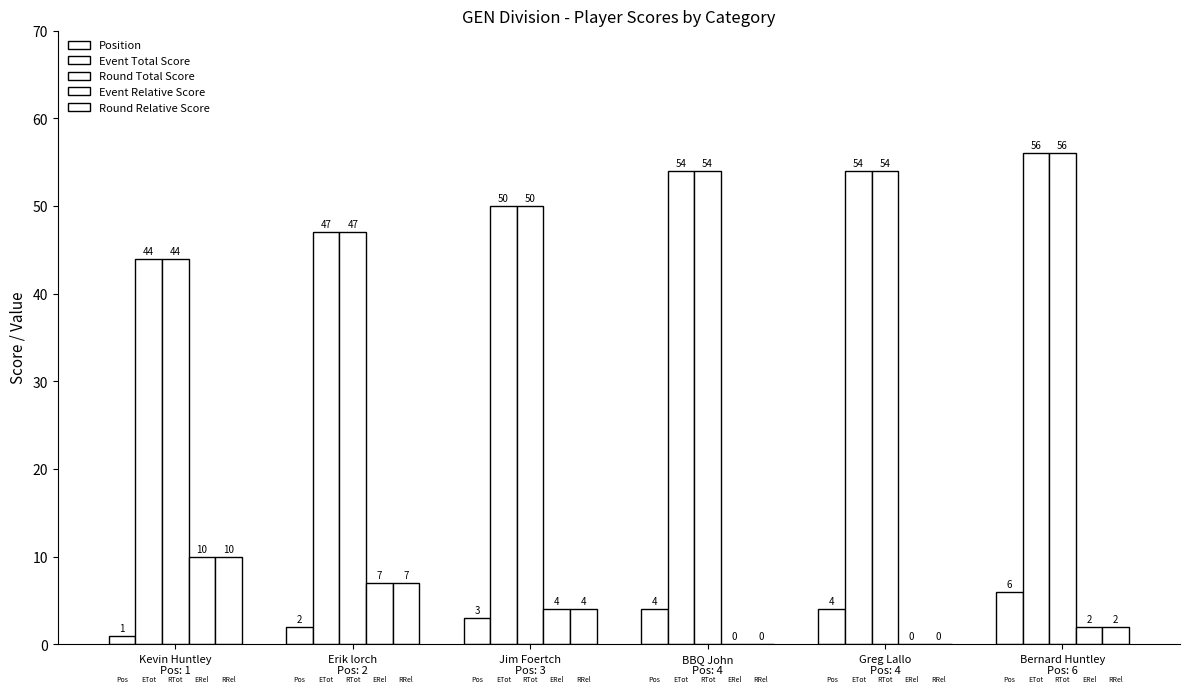

Which label corresponds to the smallest value in the chart?

BBQ John
Pos: 4